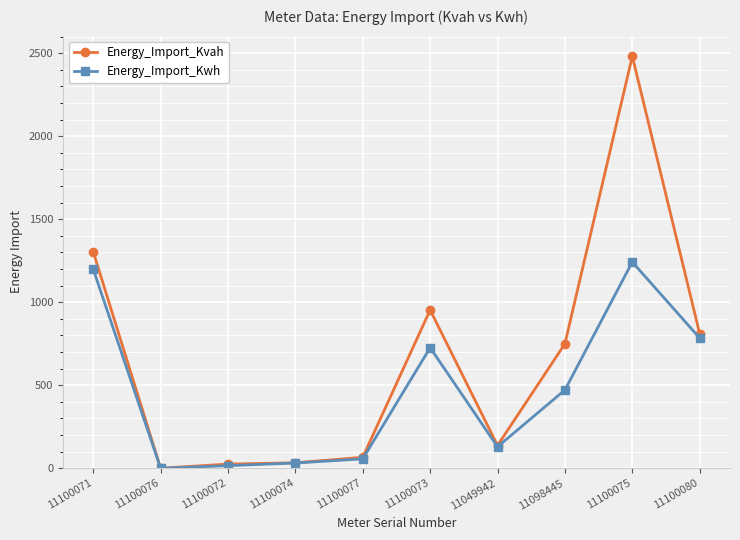

What are all the series names shown in the legend?

Energy_Import_Kvah, Energy_Import_Kwh